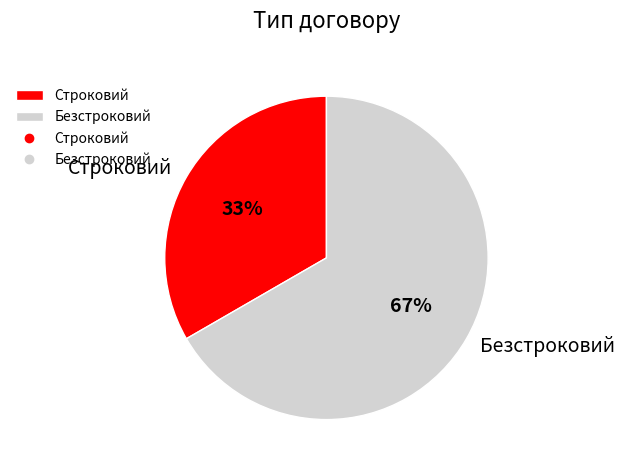

To the nearest percent, what is the average slice percentage?

50%